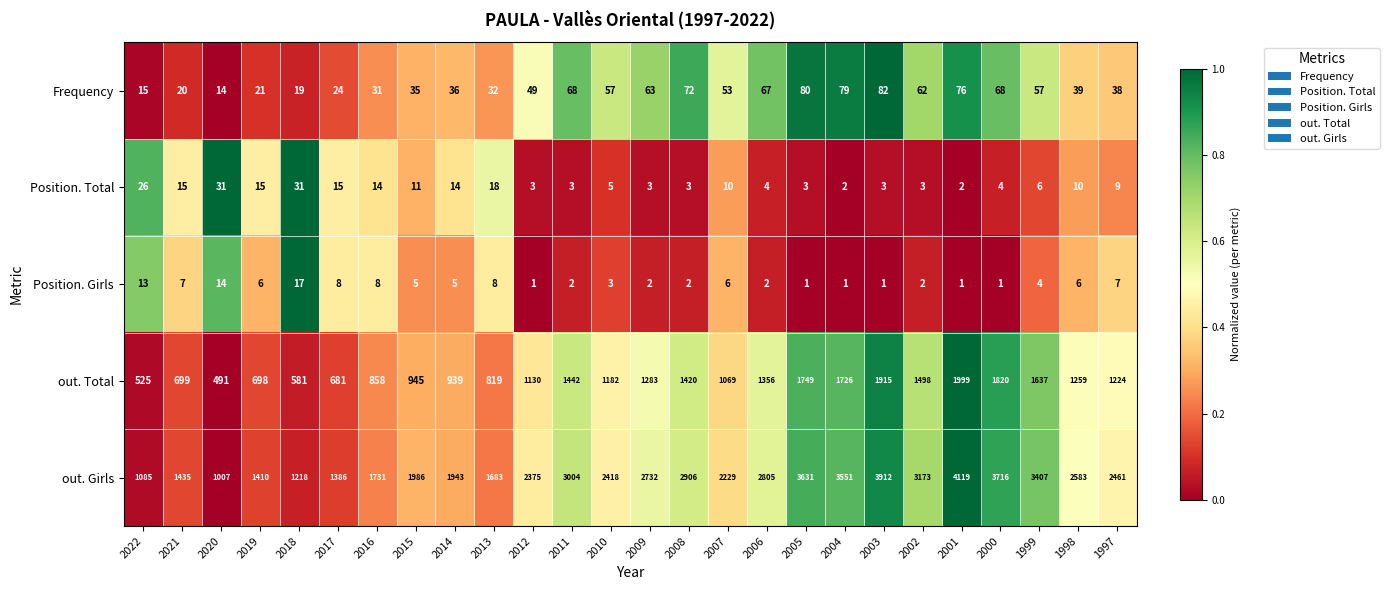

What is the sum of the Position. Total values at 2022 and 2001?

28